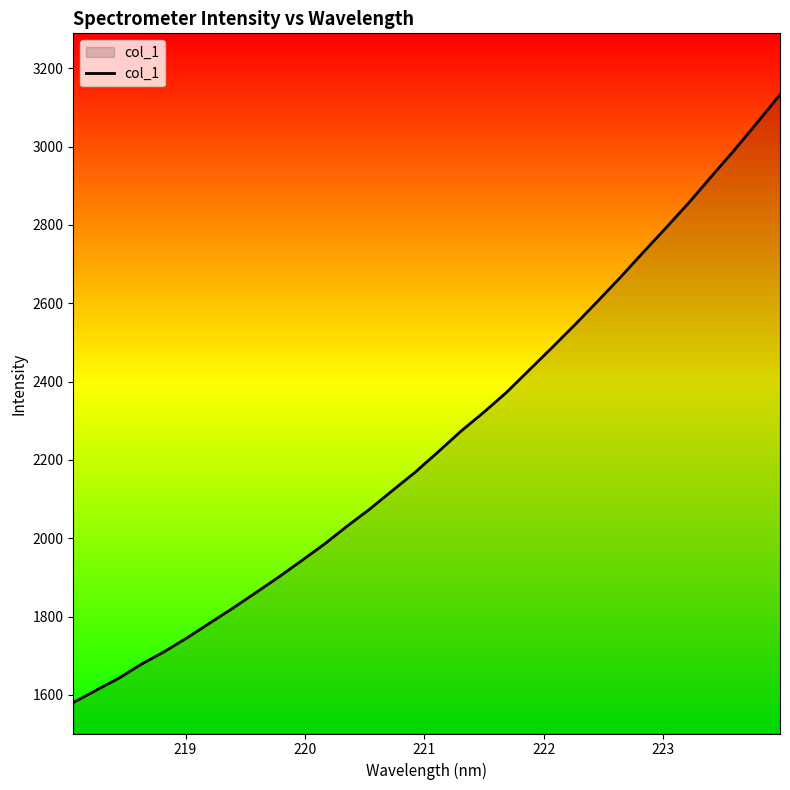

What is the difference between the maximum and minimum values?

1551.9